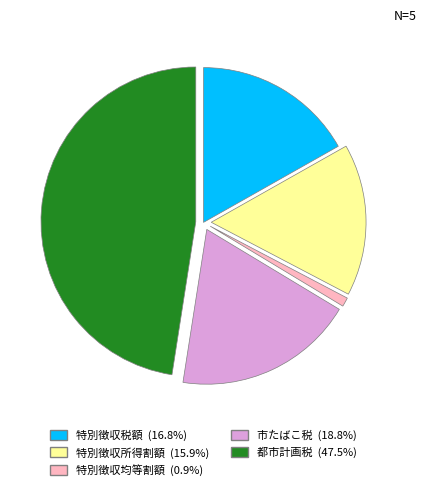

Approximately how many times larger is the value at 都市計画税 compared to 特別徴収所得割額?

3.0